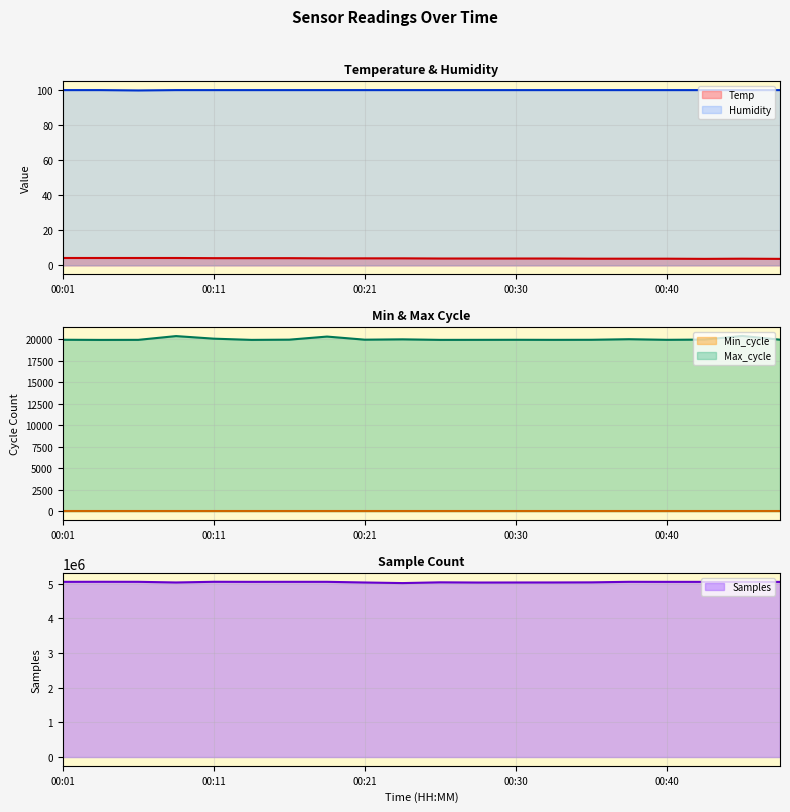

Between 00:35 and 00:47, which series saw the biggest shift?

Samples